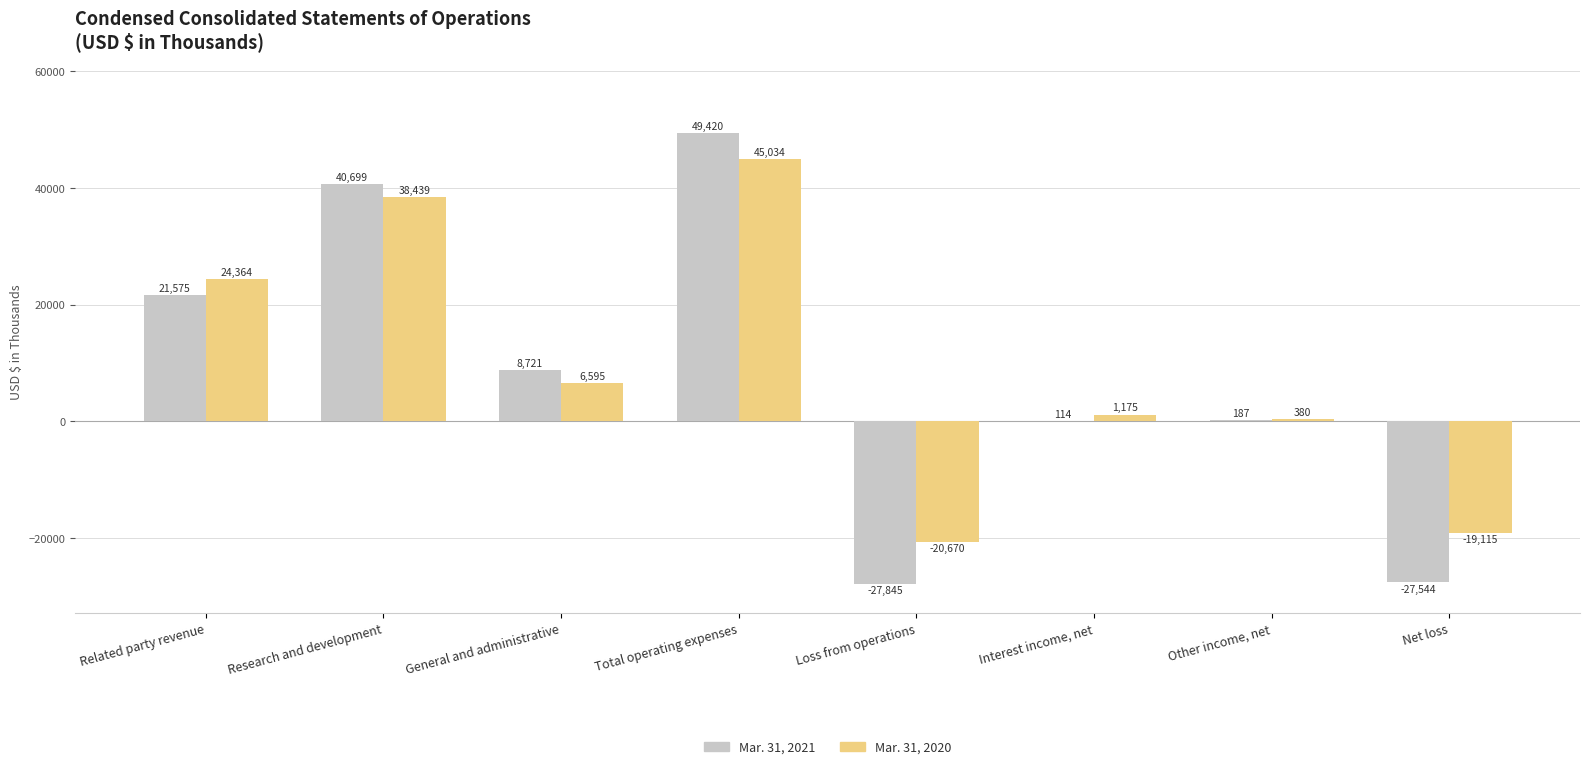

At which label is Mar. 31, 2021 closest to 10787?

General and administrative